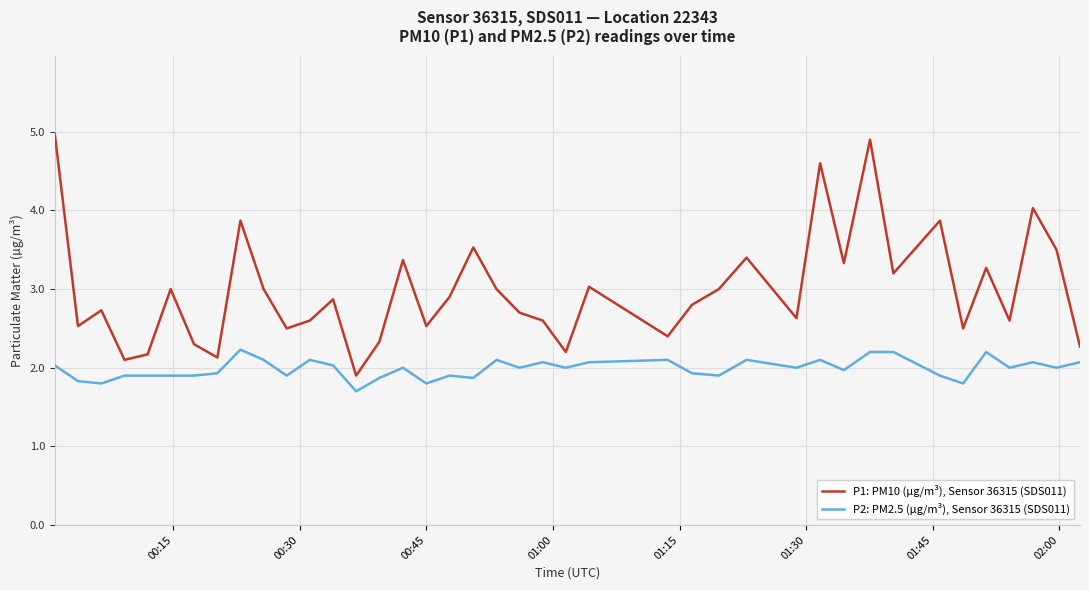

True or false: P1: PM10 (µg/m³), Sensor 36315 (SDS011) and P2: PM2.5 (µg/m³), Sensor 36315 (SDS011) intersect in this chart.

False